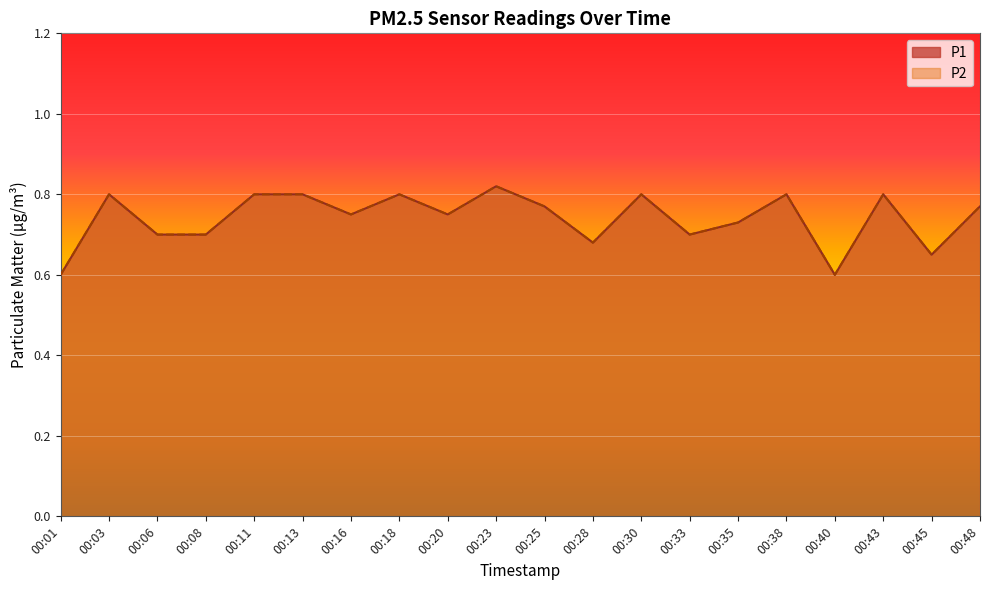

Rank the categories by P1 value from lowest to highest.

00:01, 00:40, 00:45, 00:28, 00:06, 00:08, 00:33, 00:35, 00:16, 00:20, 00:25, 00:48, 00:03, 00:11, 00:13, 00:18, 00:30, 00:38, 00:43, 00:23